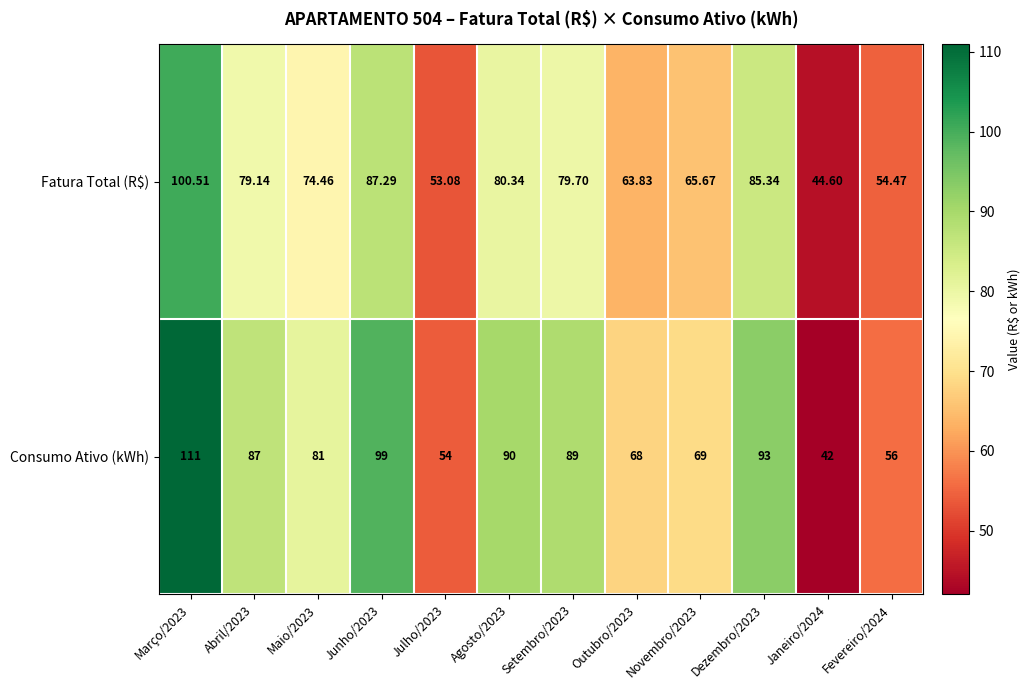

Which series has the largest range (max minus min)?

Consumo Ativo (kWh)